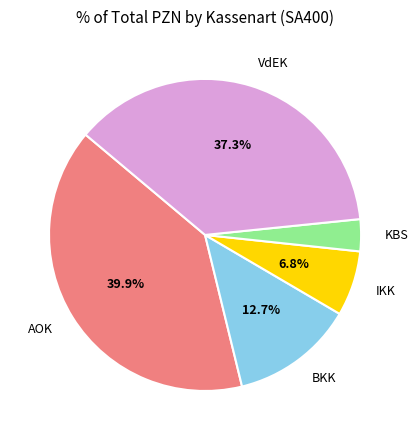

Between KBS and BKK, which is larger?

BKK